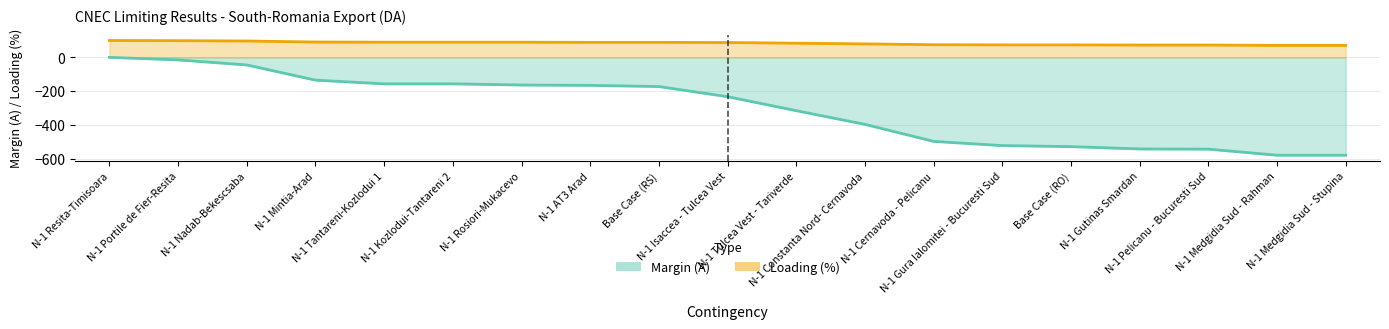

Reading left to right, list all the values displayed in this chart.

Margin (A): 0	-15	-45	-135	-157	-157	-164	-166	-173	-233	-316	-397	-498	-523	-529	-543	-544	-580	-580
Loading (%): 100	99	97	91	90	90	90	89	89	88	84	80	75	74	74	73	73	71	71